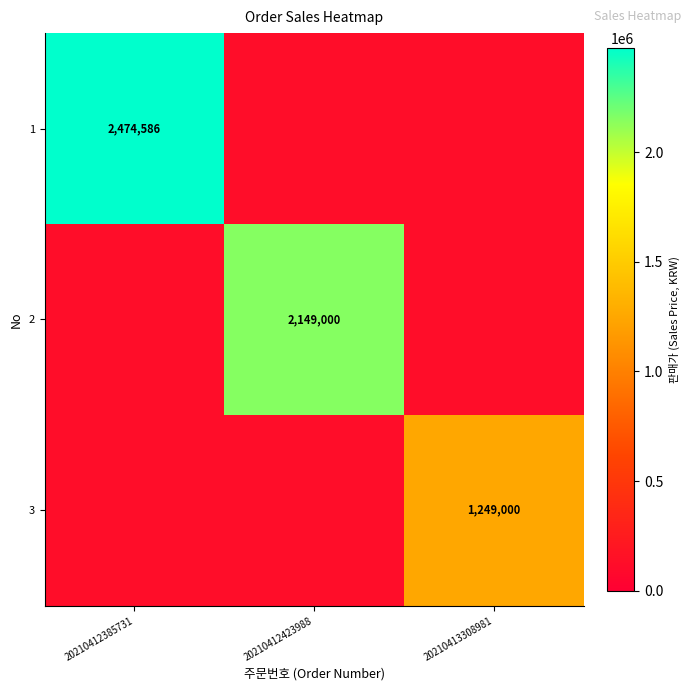

Is the value of 2 at 20210412423988 greater than the value of 3 at 20210413308981?

Yes